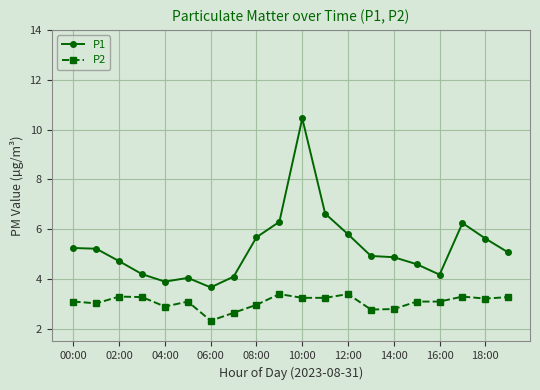

Is this an area chart (filled region under the line)?

No